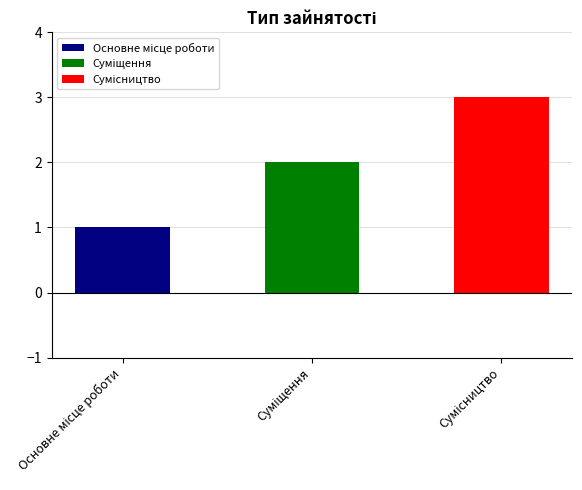

Which category has the lowest value across all series?

Основне місце роботи